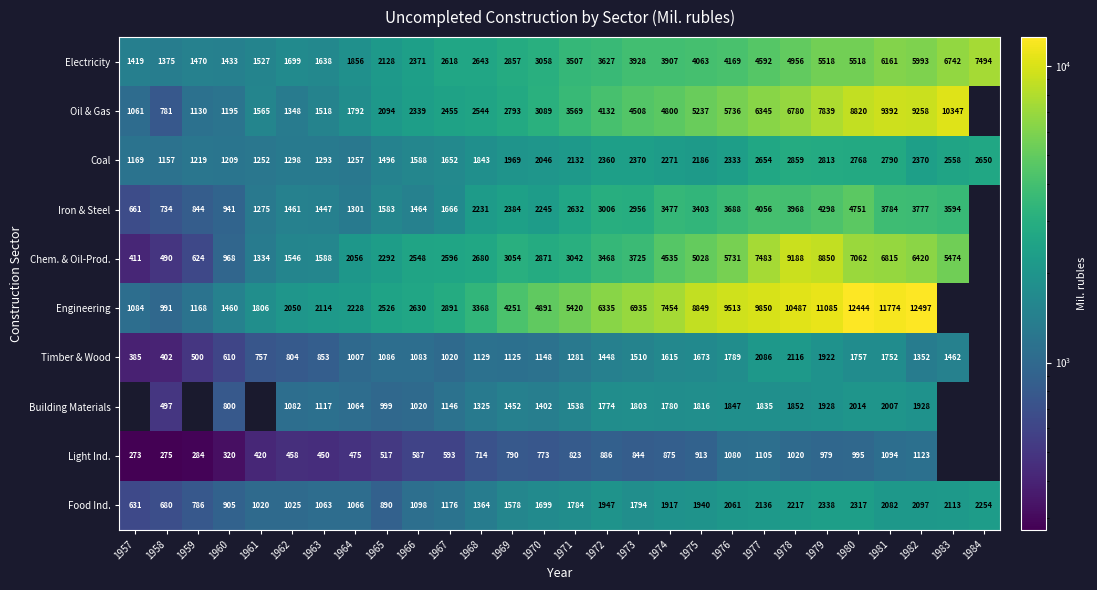

The Electricity series shows 4458 at 1969. True or false?

False